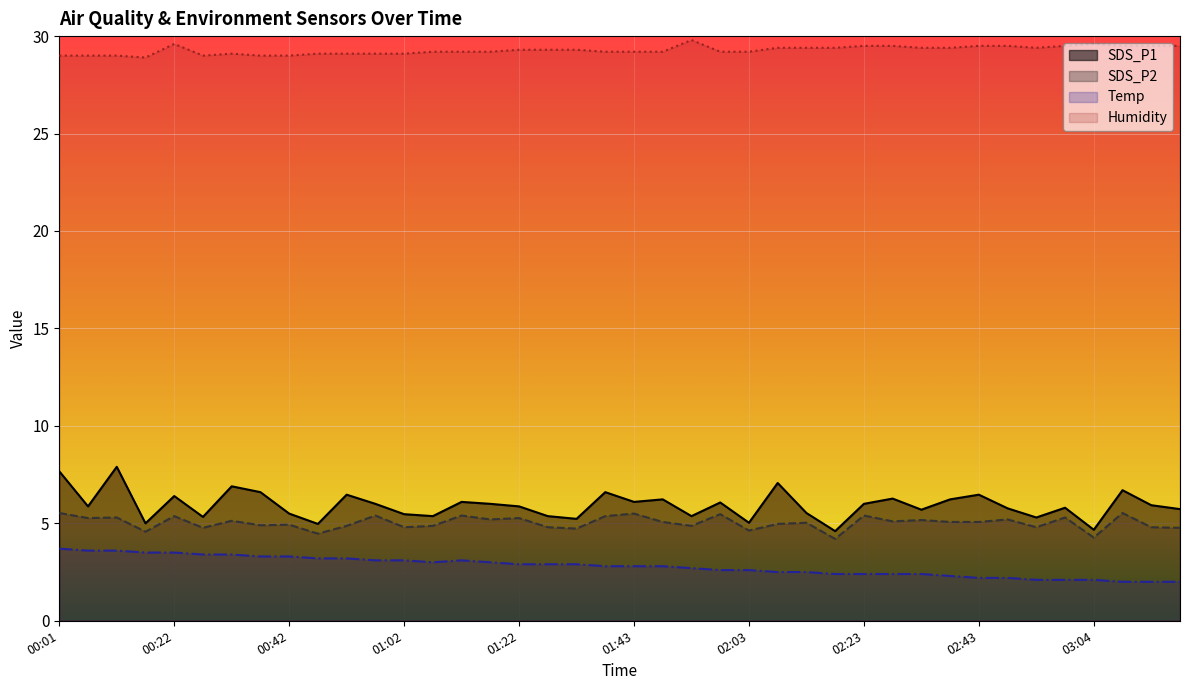

Reading left to right, transcribe all the data shown in this chart.

SDS_P1: 7.7	5.9	7.9	5.0	6.4	5.3	6.9	6.6	5.5	5.0	6.5	6.0	5.5	5.4	6.1	6.0	5.9	5.4	5.2	6.6	6.1	6.2	5.4	6.1	5.0	7.1	5.5	4.6	6.0	6.3	5.7	6.2	6.5	5.8	5.3	5.8	4.7	6.7	5.9	5.7
SDS_P2: 5.5	5.3	5.3	4.6	5.4	4.8	5.1	4.9	4.9	4.5	4.9	5.4	4.8	4.9	5.4	5.2	5.3	4.8	4.7	5.4	5.5	5.1	4.9	5.5	4.6	5.0	5.0	4.2	5.4	5.1	5.2	5.1	5.1	5.2	4.8	5.3	4.3	5.5	4.8	4.8
Temp: 3.7	3.6	3.6	3.5	3.5	3.4	3.4	3.3	3.3	3.2	3.2	3.1	3.1	3.0	3.1	3.0	2.9	2.9	2.9	2.8	2.8	2.8	2.7	2.6	2.6	2.5	2.5	2.4	2.4	2.4	2.4	2.3	2.2	2.2	2.1	2.1	2.1	2.0	2.0	2.0
Humidity: 29.0	29.0	29.0	28.9	29.6	29.0	29.1	29.0	29.0	29.1	29.1	29.1	29.1	29.2	29.2	29.2	29.3	29.3	29.3	29.2	29.2	29.2	29.8	29.2	29.2	29.4	29.4	29.4	29.5	29.5	29.4	29.4	29.5	29.5	29.4	29.5	29.6	29.5	29.5	29.5